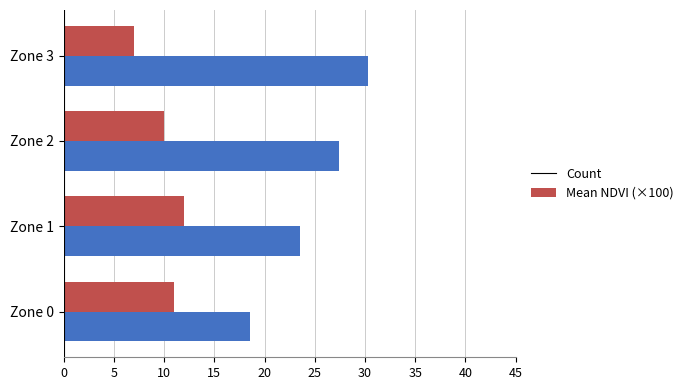

At which label is Mean NDVI (×100) closest to 24?

Zone 1